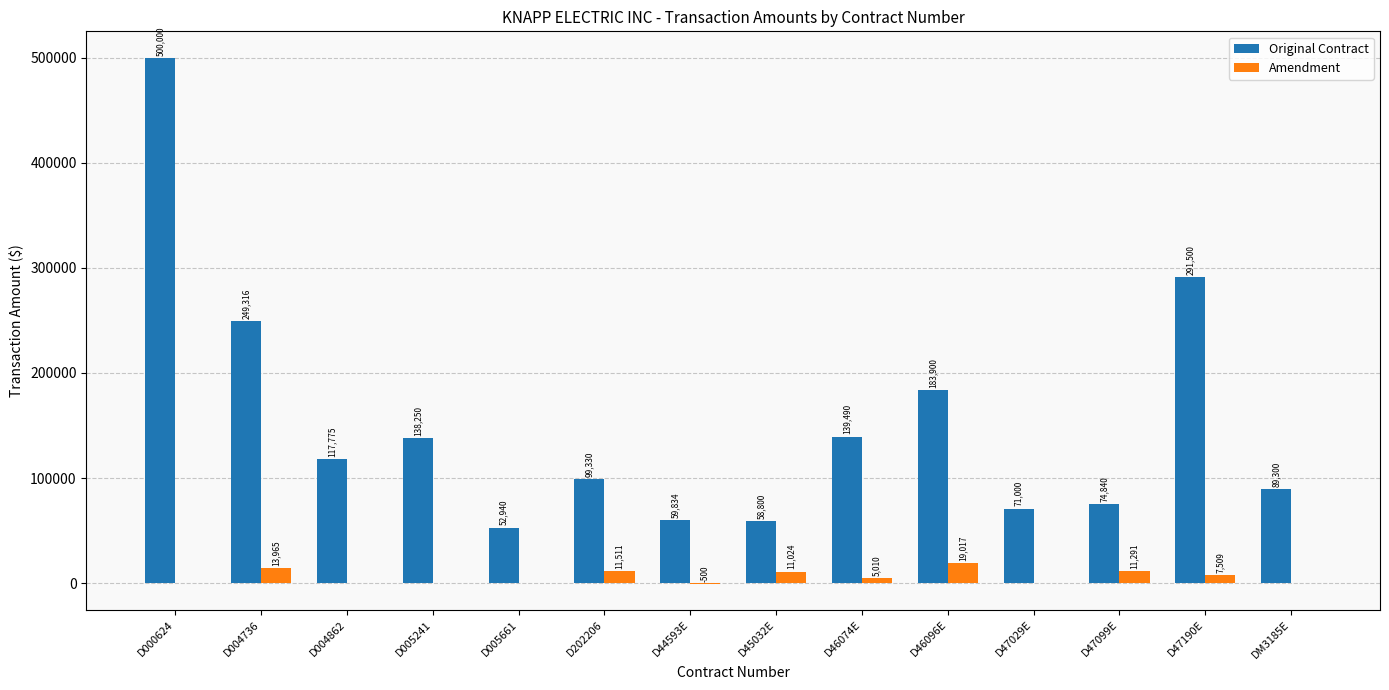

Between D005241 and D46096E, which series saw the biggest shift?

Original Contract